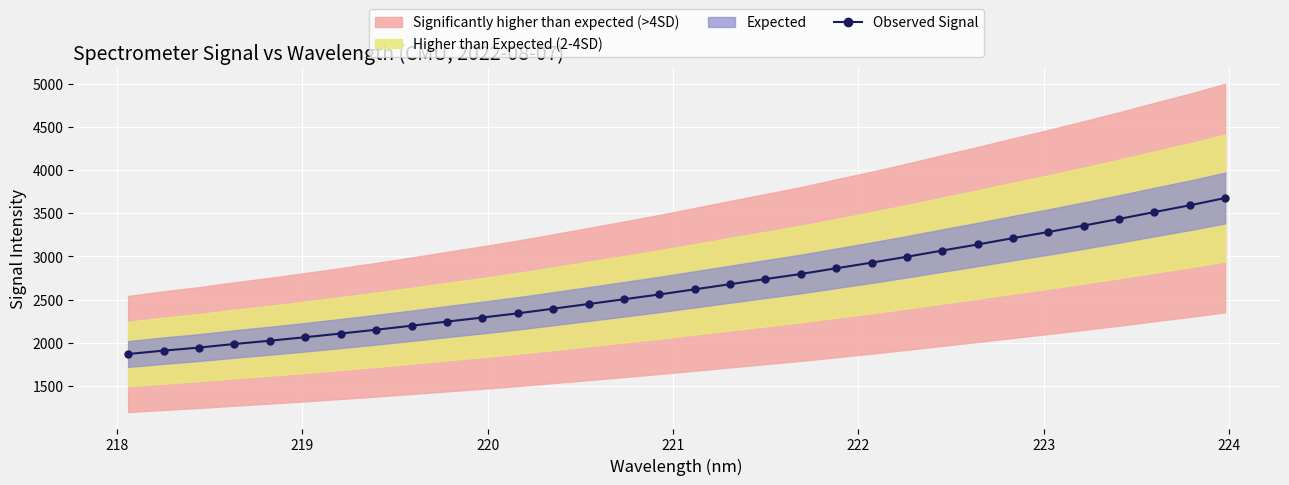

What is the minimum value for Observed Signal?

1868.8